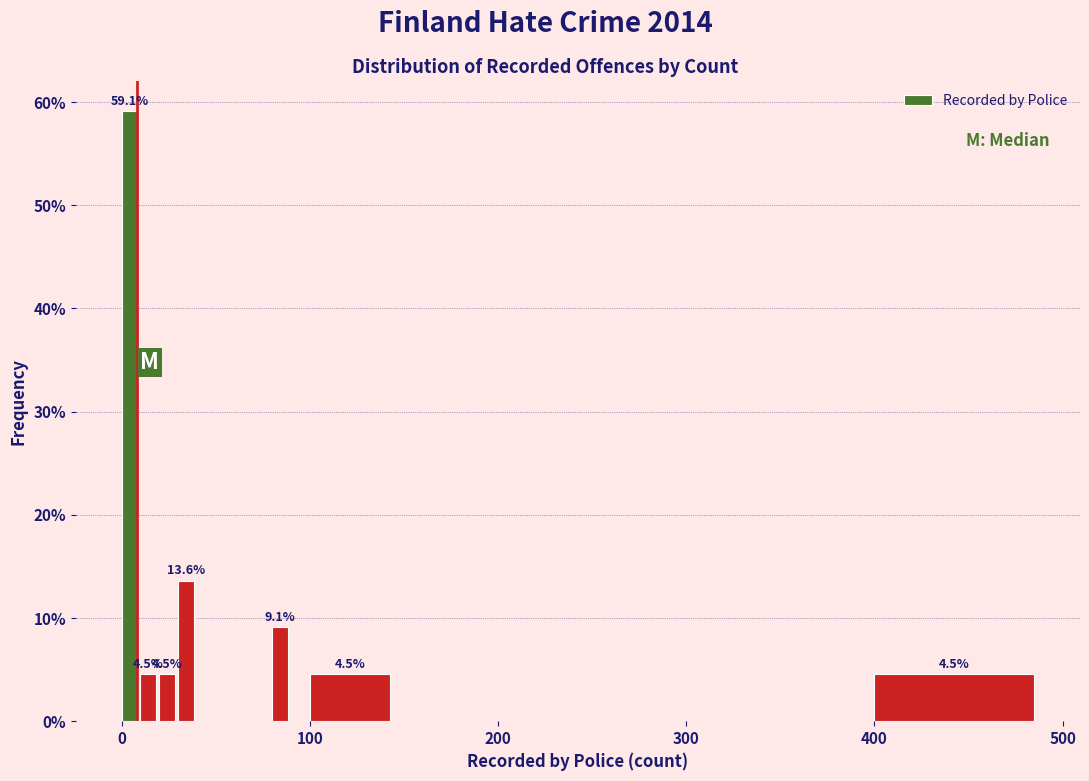

Read against the x-axis, roughly where is the centre of the tallest bar?

0